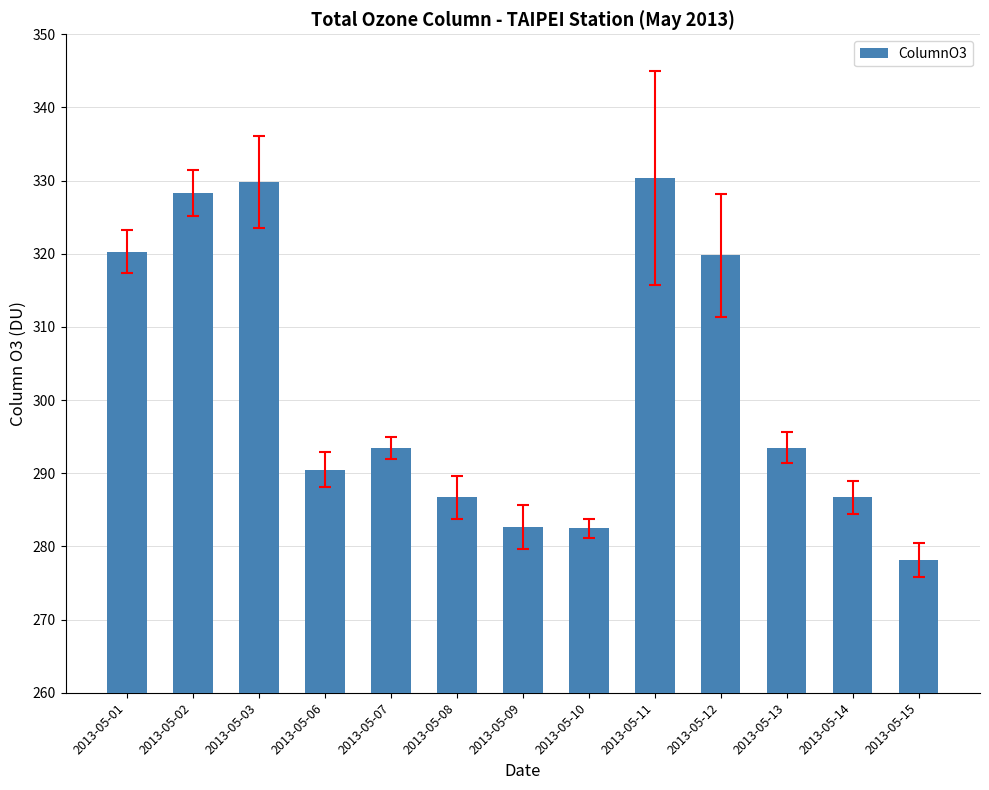

At which category does the chart reach its minimum across all series?

2013-05-15